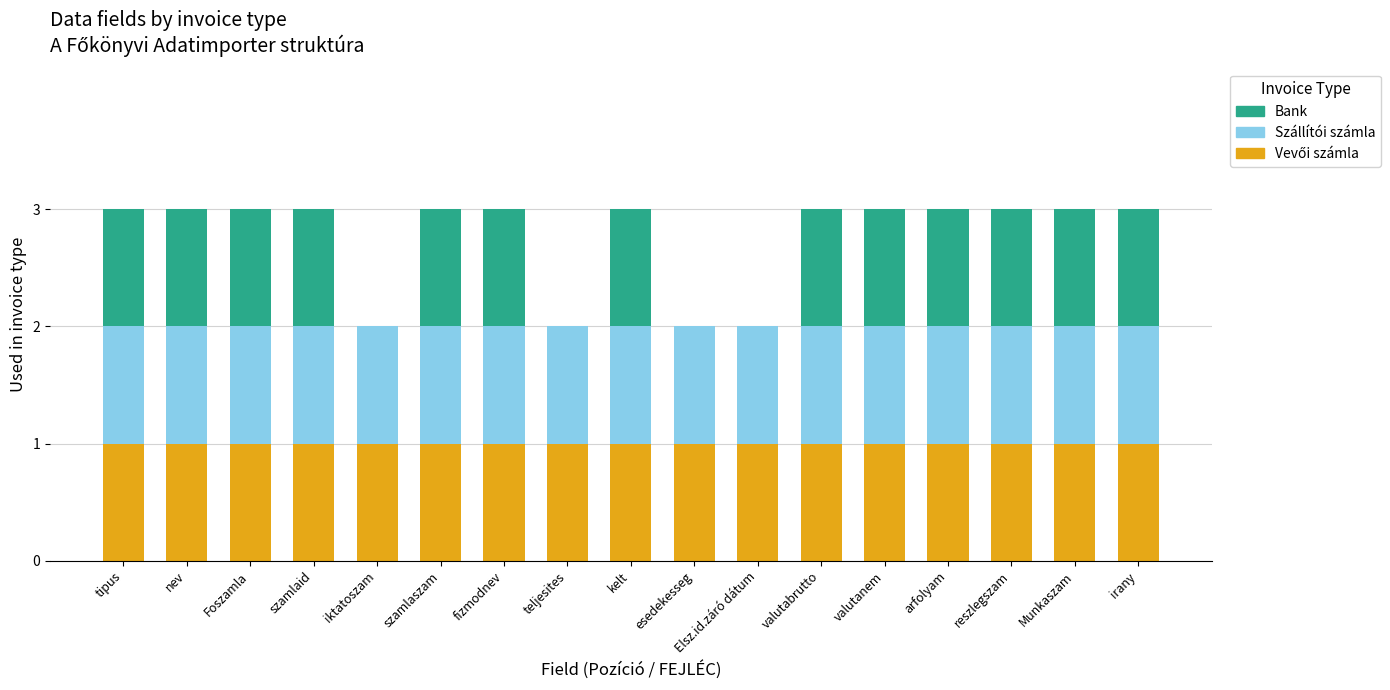

What is the total value across all series at Munkaszam?

3